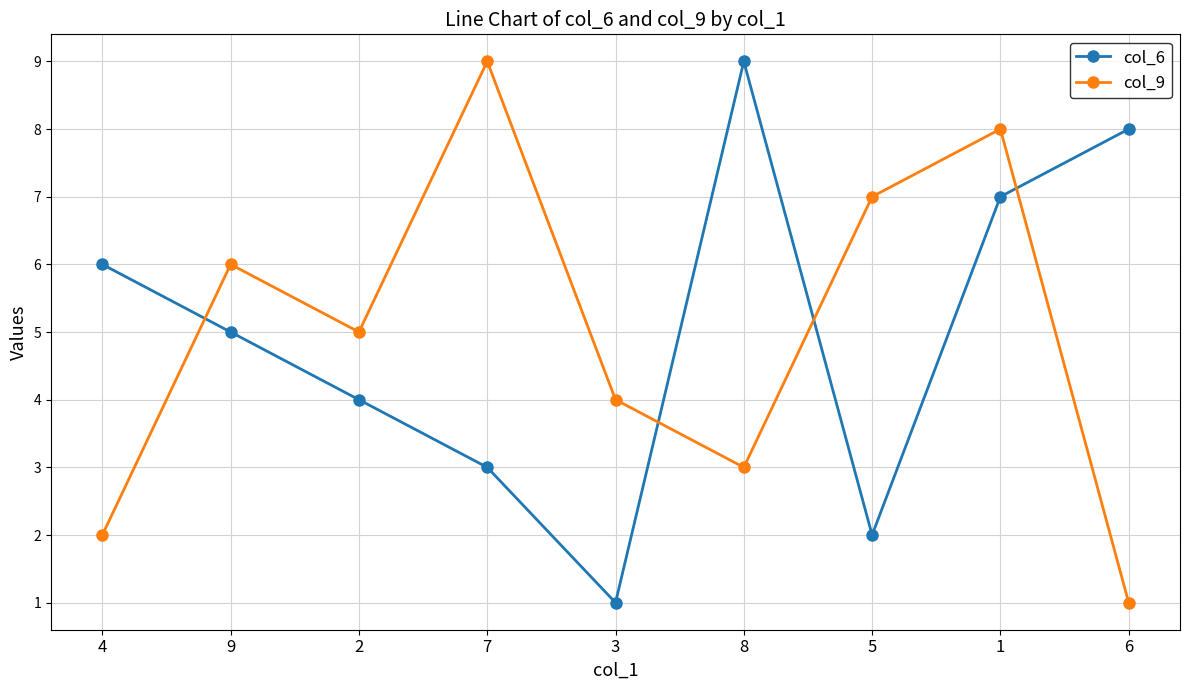

What is the difference between the maximum and minimum values in the col_9 series?

8